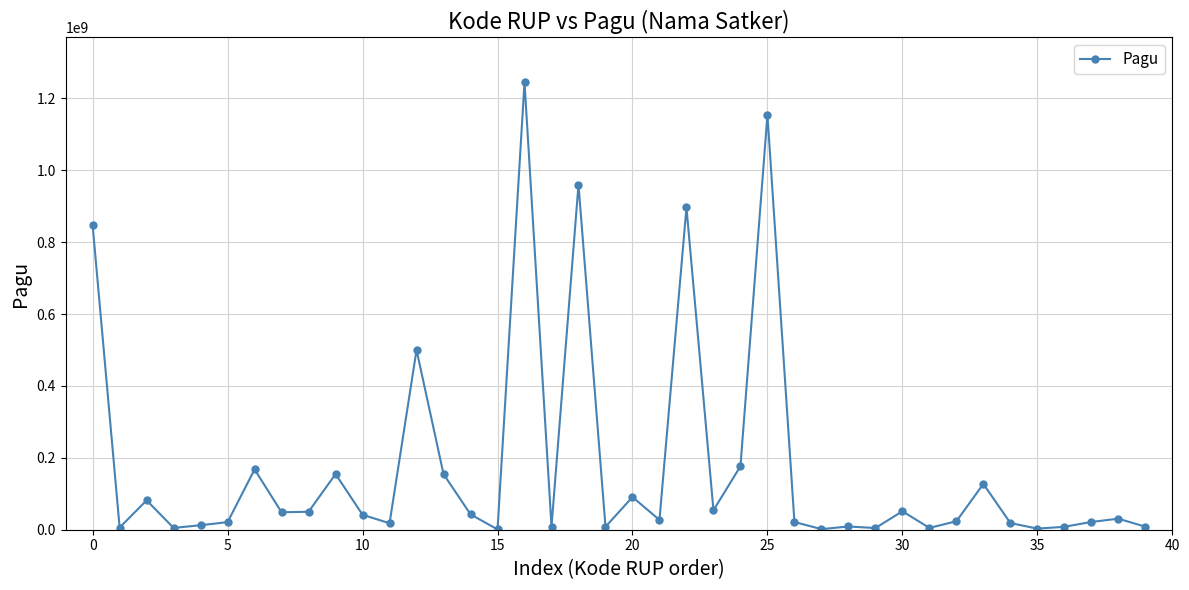

What is the sum of all values?

7107572031